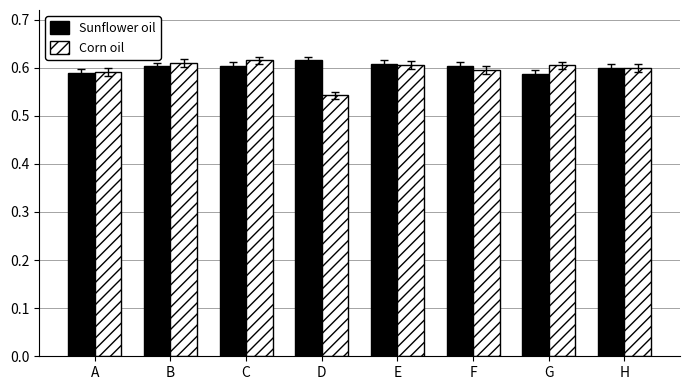

At D, list the series in order from largest to smallest.

Sunflower oil, Corn oil